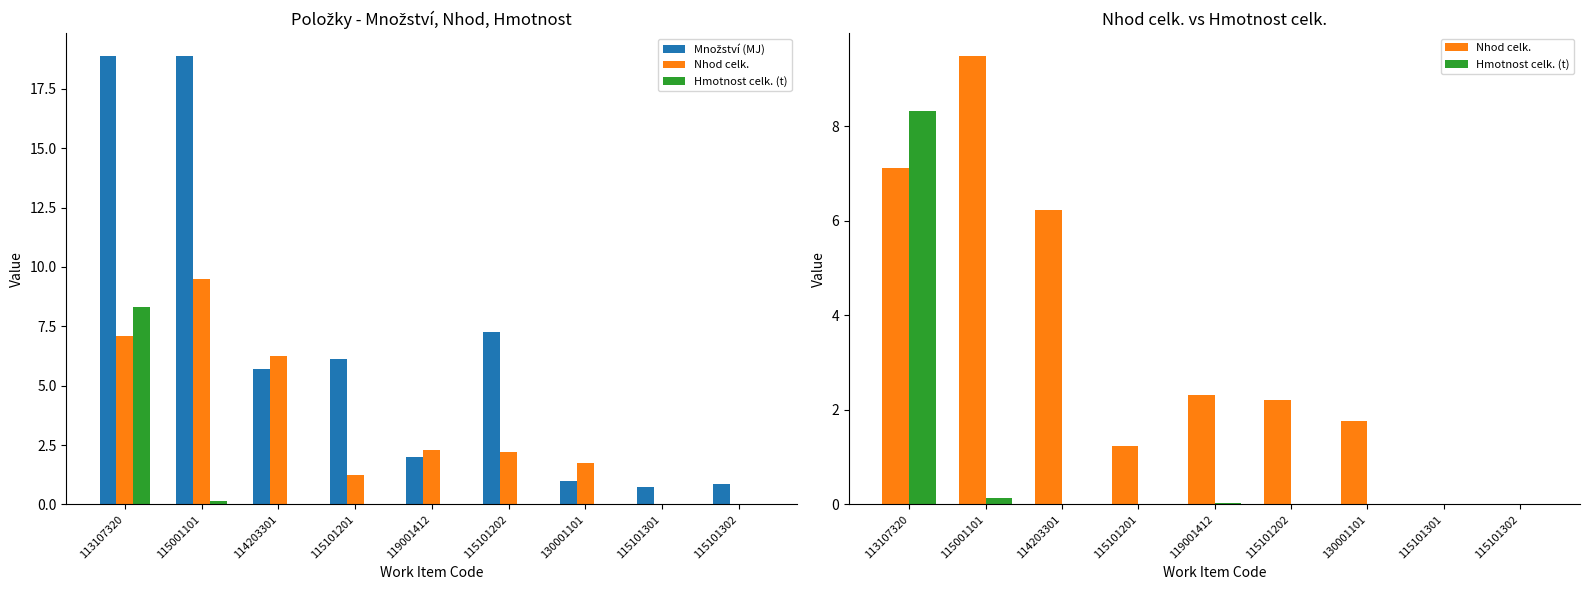

How many distinct data groups are displayed?

3